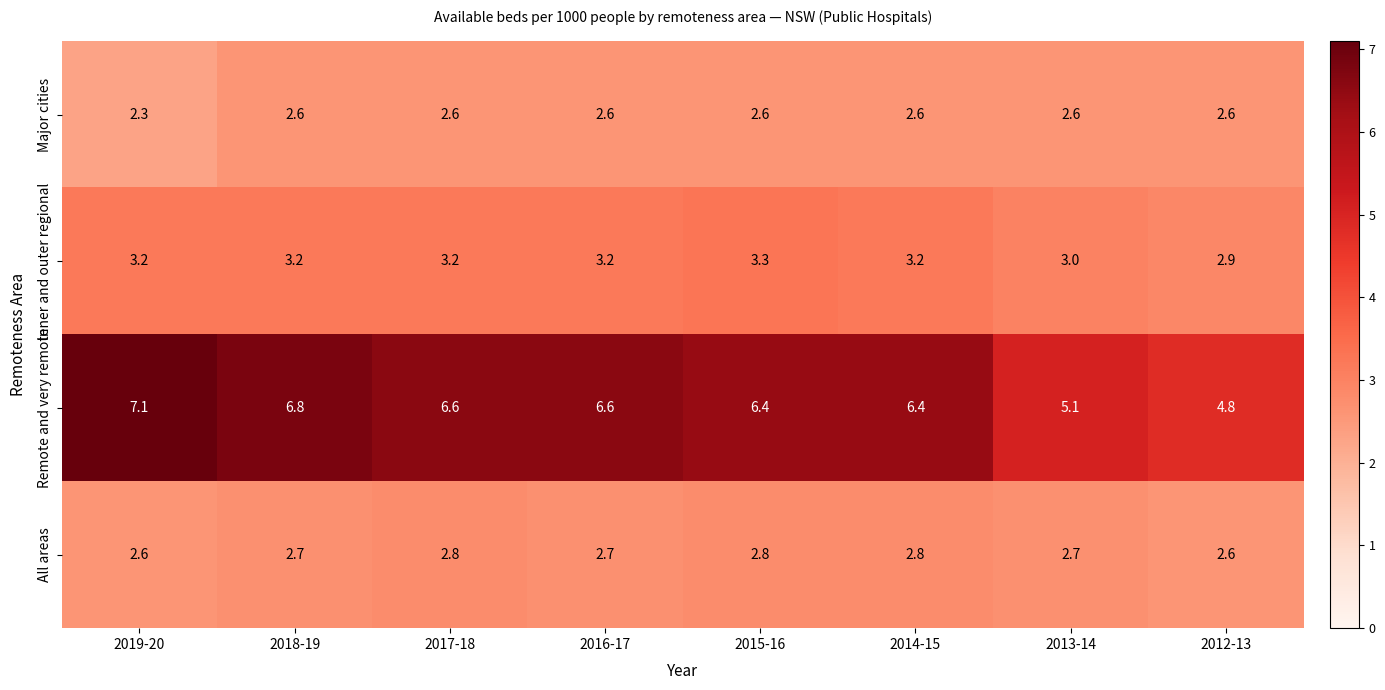

What is the average value of the Remote and very remote series?

6.2